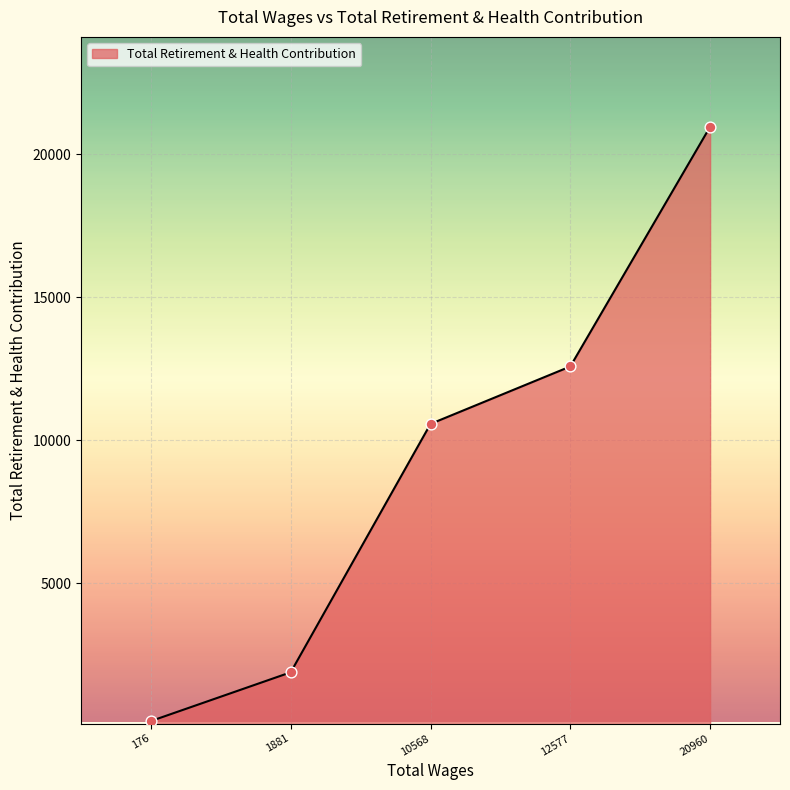

What is the change in value from 1881 to 12577?

+10696